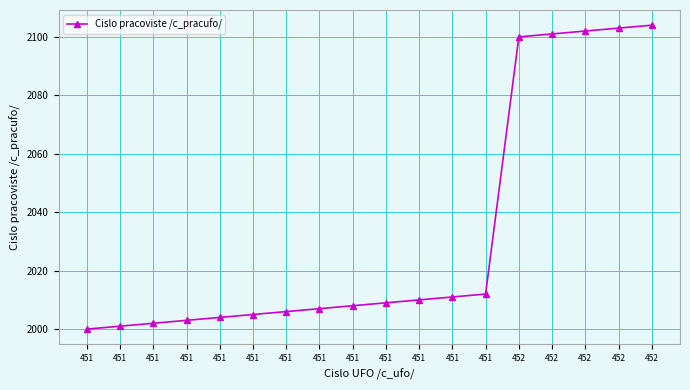

List the labels in order of value, smallest first.

451, 451, 451, 451, 451, 451, 451, 451, 451, 451, 451, 451, 451, 452, 452, 452, 452, 452